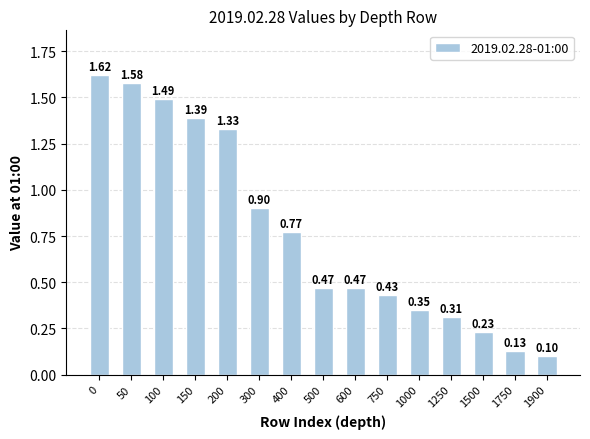

The chart shows a value of 0.7 at 750. True or false?

False